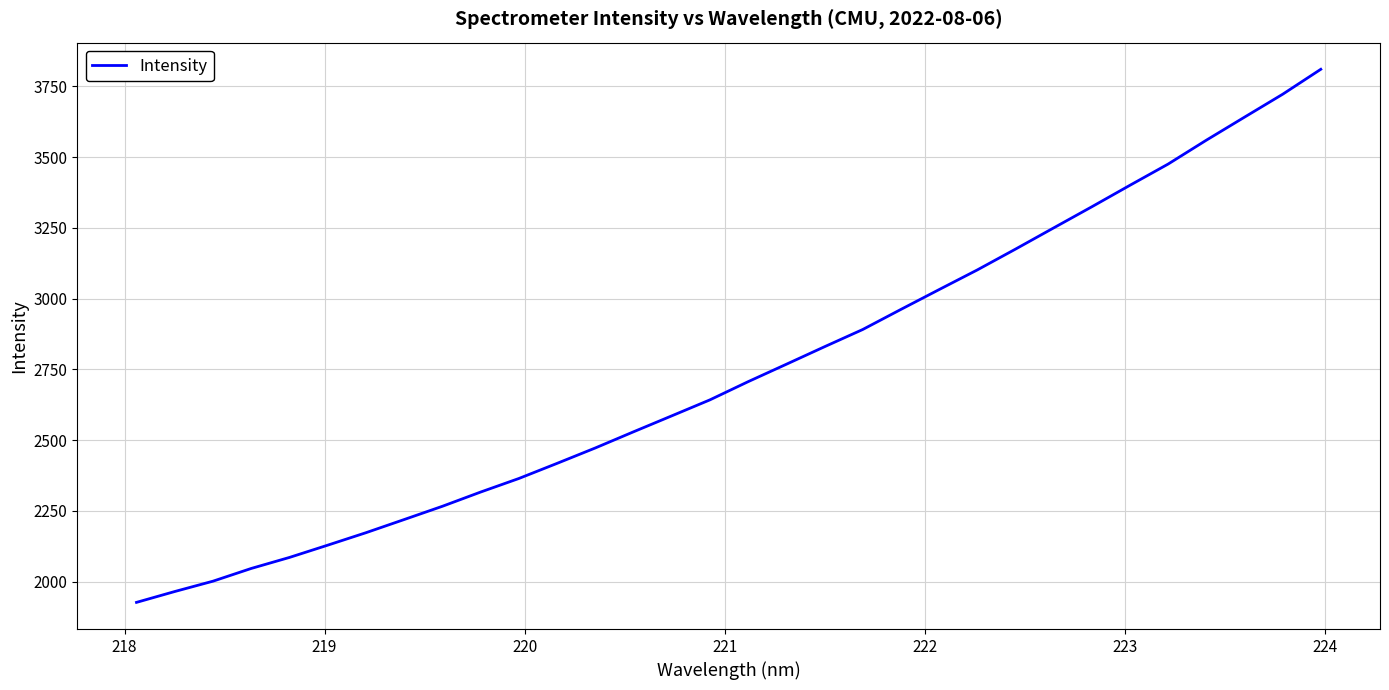

What is the minimum value shown in the chart?

1926.8